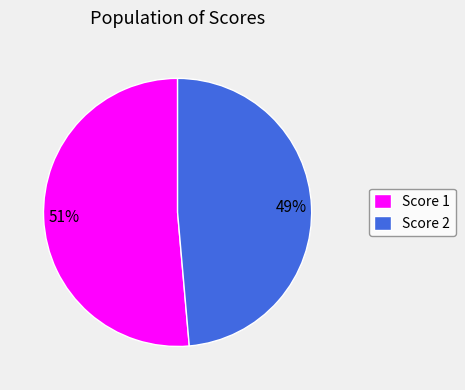

Which slice represents more than half of the pie?

Score 1